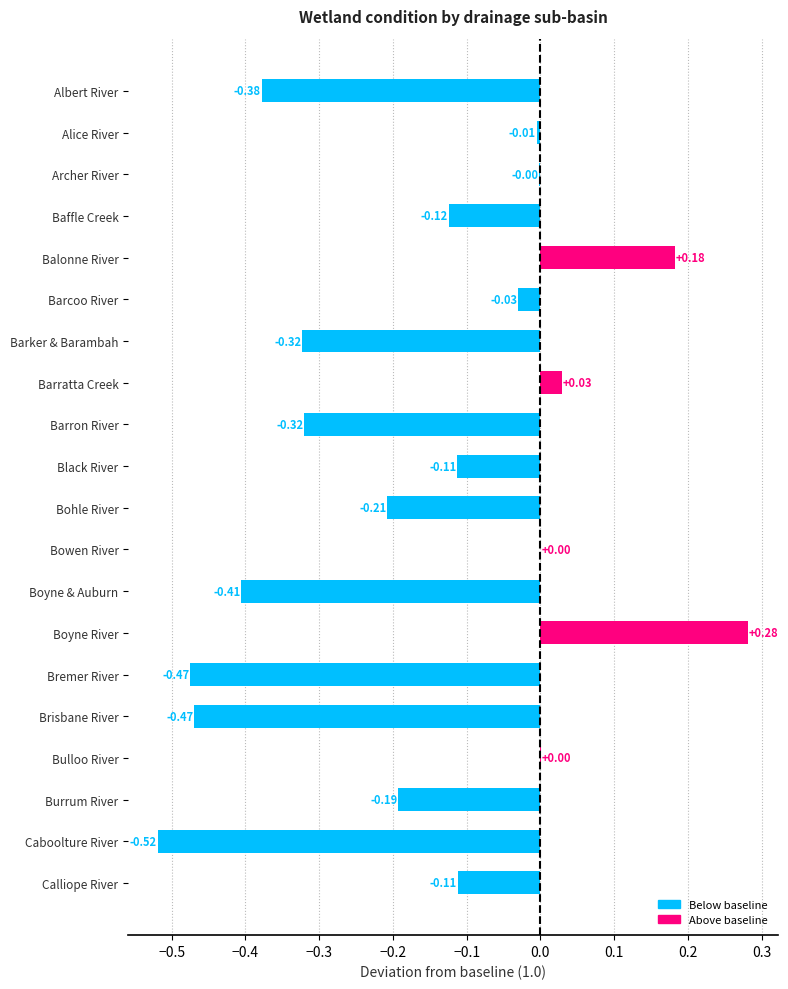

Which category has the highest value across all series?

Boyne River